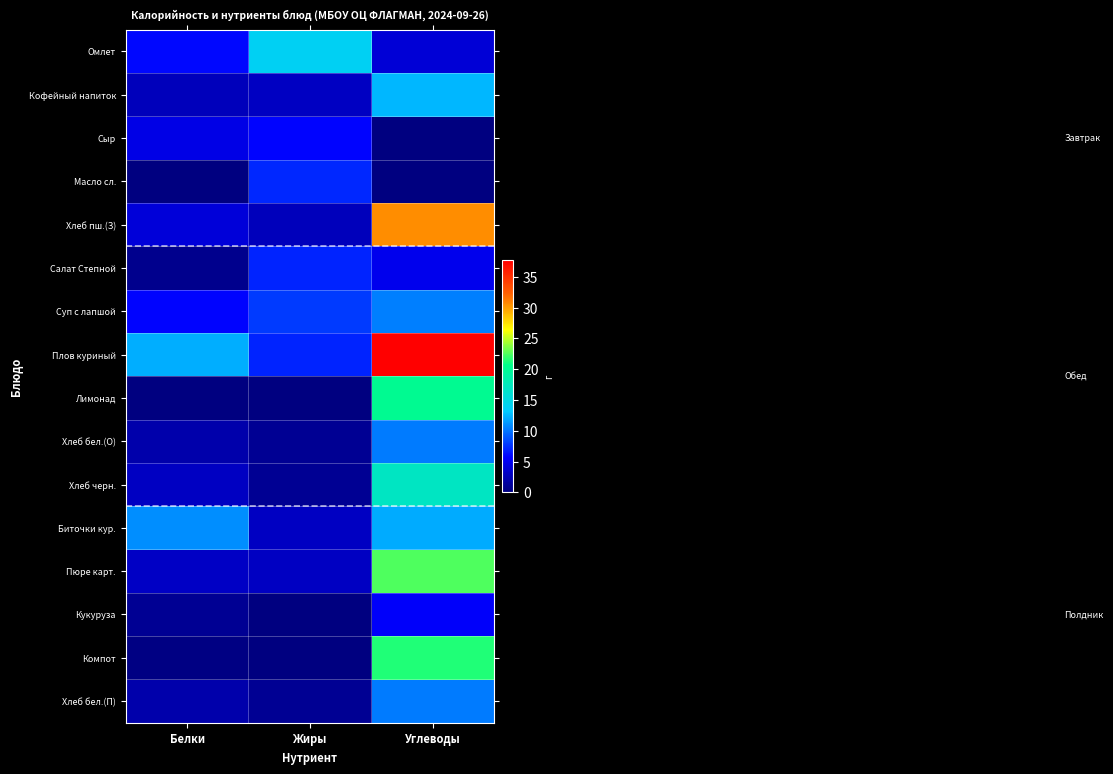

Reading right to left, what are all the values shown in this chart?

Омлет: Углеводы=4.0	Жиры=14.0	Белки=6.0
Кофейный напиток: Углеводы=12.5	Жиры=3.0	Белки=2.7
Сыр: Углеводы=0.0	Жиры=5.8	Белки=4.6
Масло сл.: Углеводы=0.1	Жиры=7.2	Белки=0.1
Хлеб пш.(З): Углеводы=30.6	Жиры=2.7	Белки=4.0
Салат Степной: Углеводы=5.0	Жиры=7.0	Белки=0.6
Суп с лапшой: Углеводы=10.4	Жиры=7.9	Белки=5.8
Плов куриный: Углеводы=37.7	Жиры=6.9	Белки=12.2
Лимонад: Углеводы=20.2	Жиры=0.0	Белки=0.1
Хлеб бел.(О): Углеводы=10.2	Жиры=0.9	Белки=2.0
Хлеб черн.: Углеводы=17.0	Жиры=1.0	Белки=3.0
Биточки кур.: Углеводы=12.0	Жиры=3.0	Белки=11.0
Пюре карт.: Углеводы=22.5	Жиры=3.0	Белки=3.2
Кукуруза: Углеводы=5.6	Жиры=0.0	Белки=1.0
Компот: Углеводы=21.4	Жиры=0.0	Белки=0.2
Хлеб бел.(П): Углеводы=10.2	Жиры=0.9	Белки=2.0